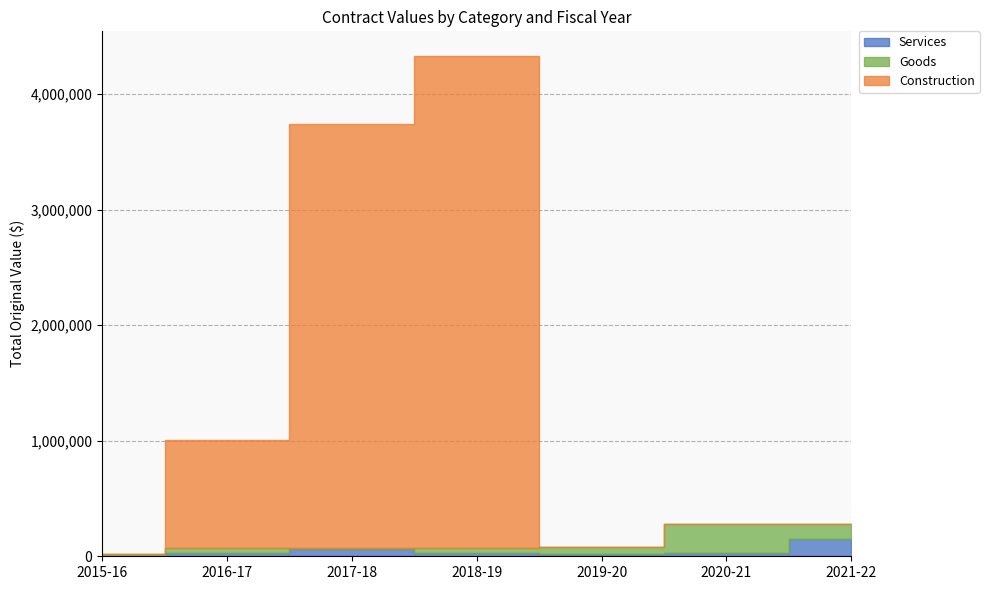

Where do Construction and Services first cross each other?

2018-19 and 2019-20